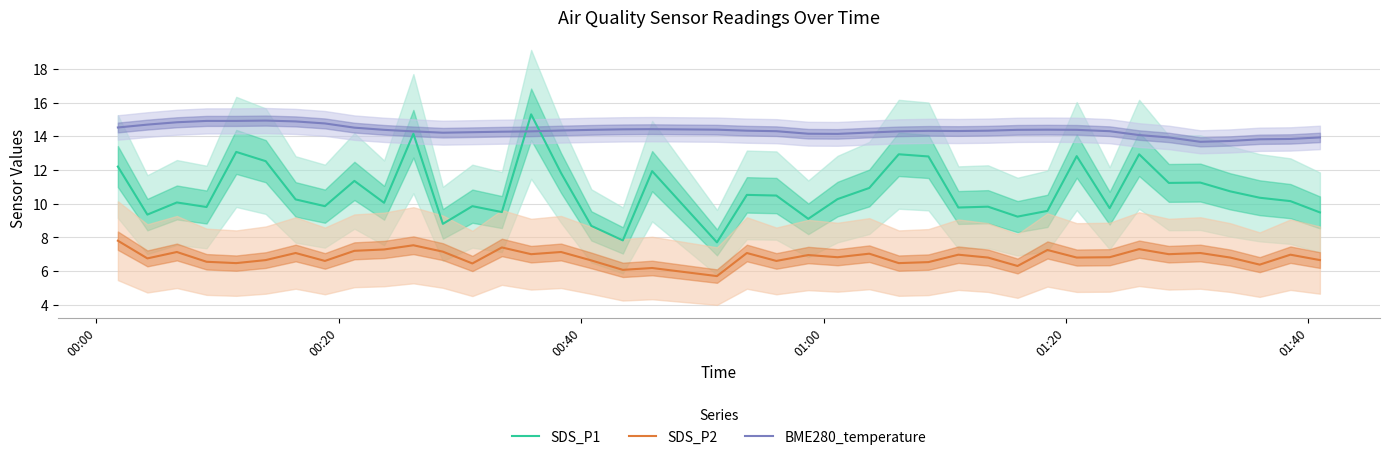

True or false: SDS_P1 and SDS_P2 intersect in this chart.

False